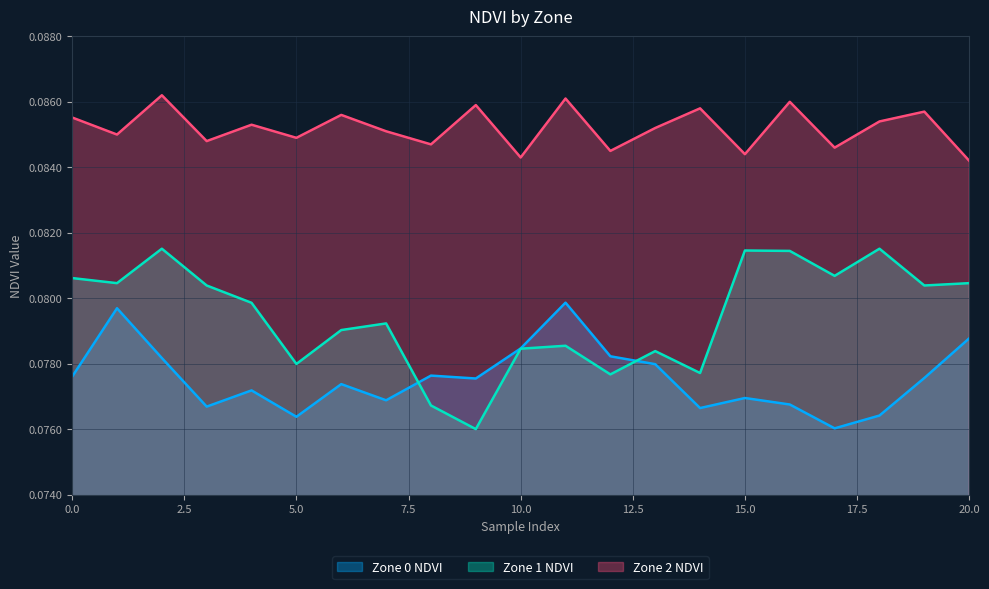

At which label is Zone 1 NDVI closest to 0?

9